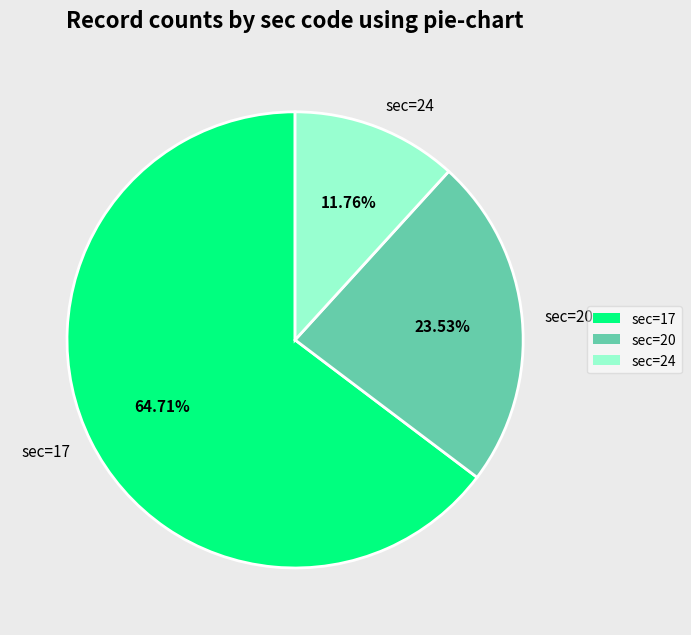

What is the smallest slice in the pie chart?

sec=24